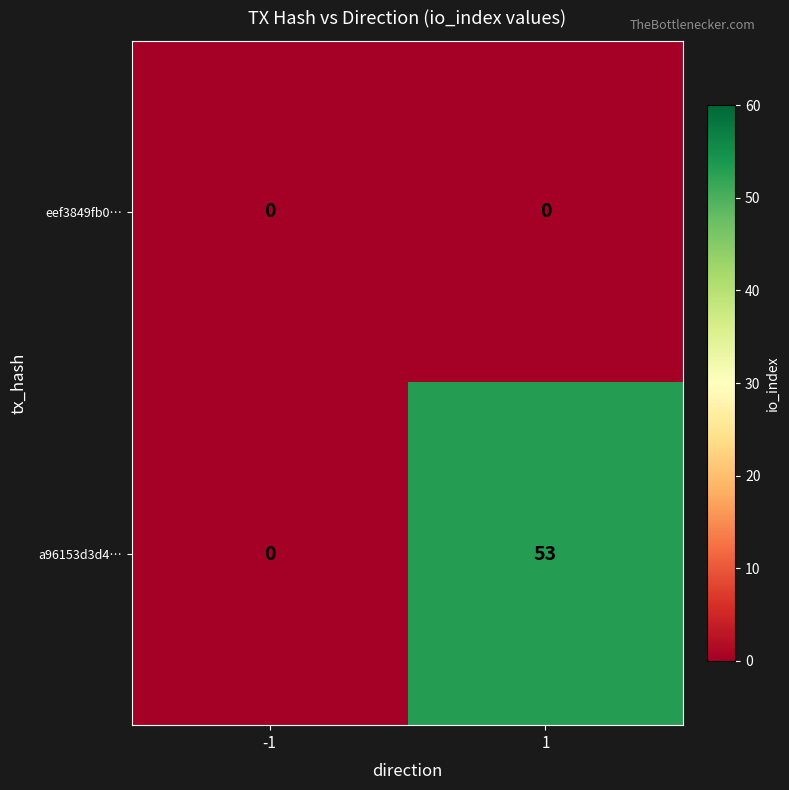

Rank the categories by a96153d3d4… value from lowest to highest.

-1, 1